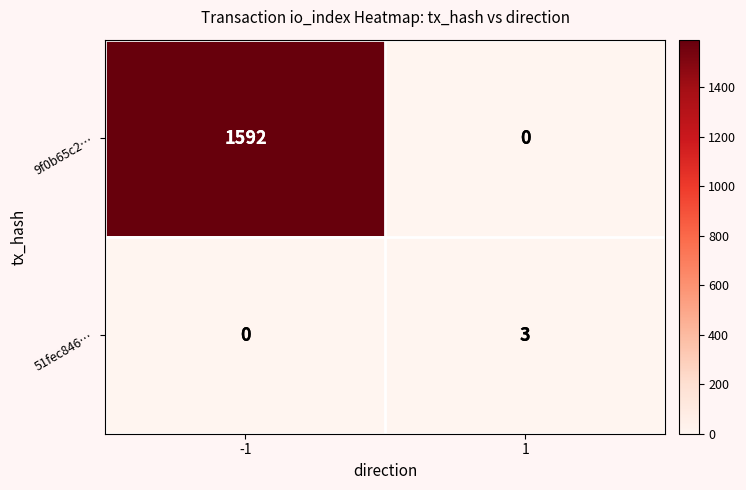

Which series has the largest total across all categories?

9f0b65c2…